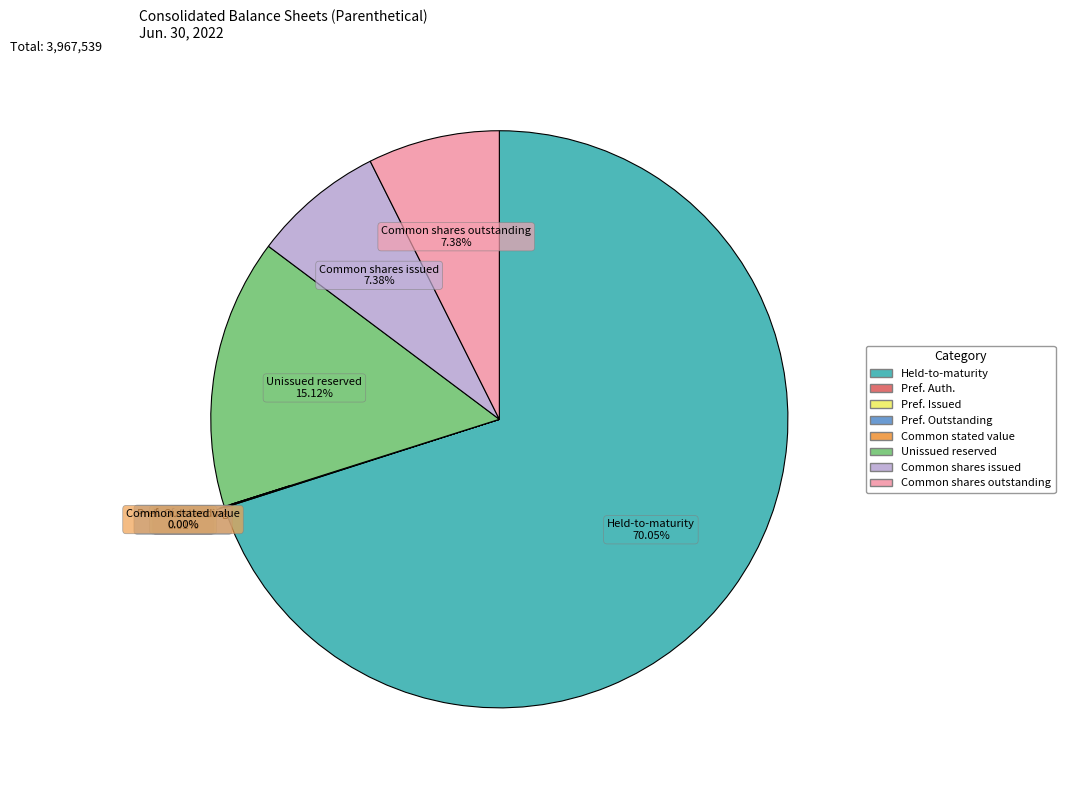

Is there a majority slice in this chart?

Yes